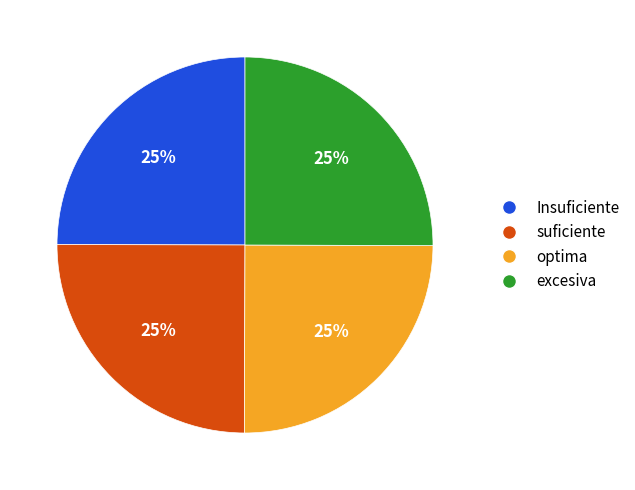

To the nearest percent, what is the combined percentage of Insuficiente and suficiente?

50%